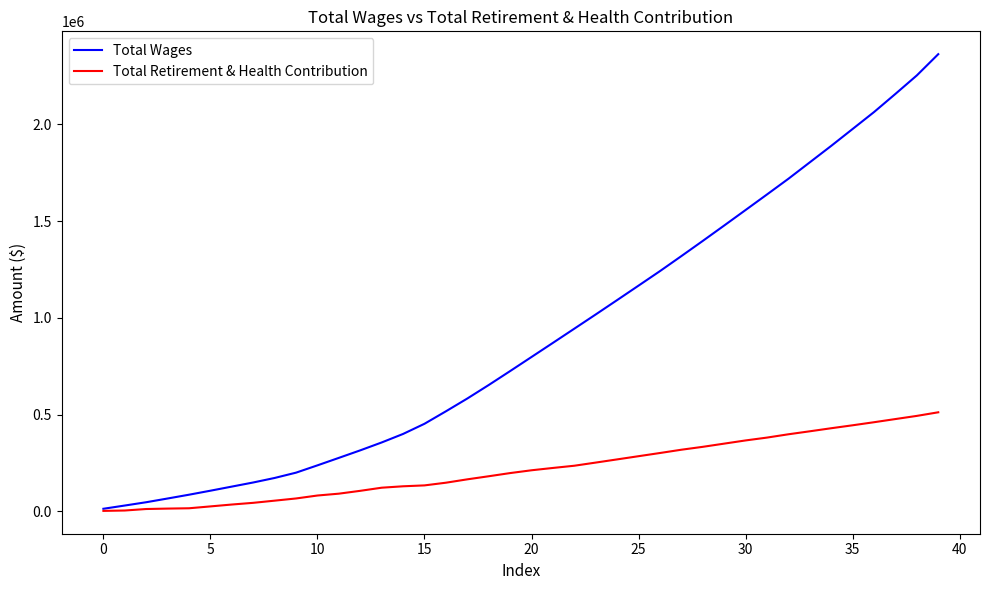

Which series has the largest total across all categories?

Total Wages